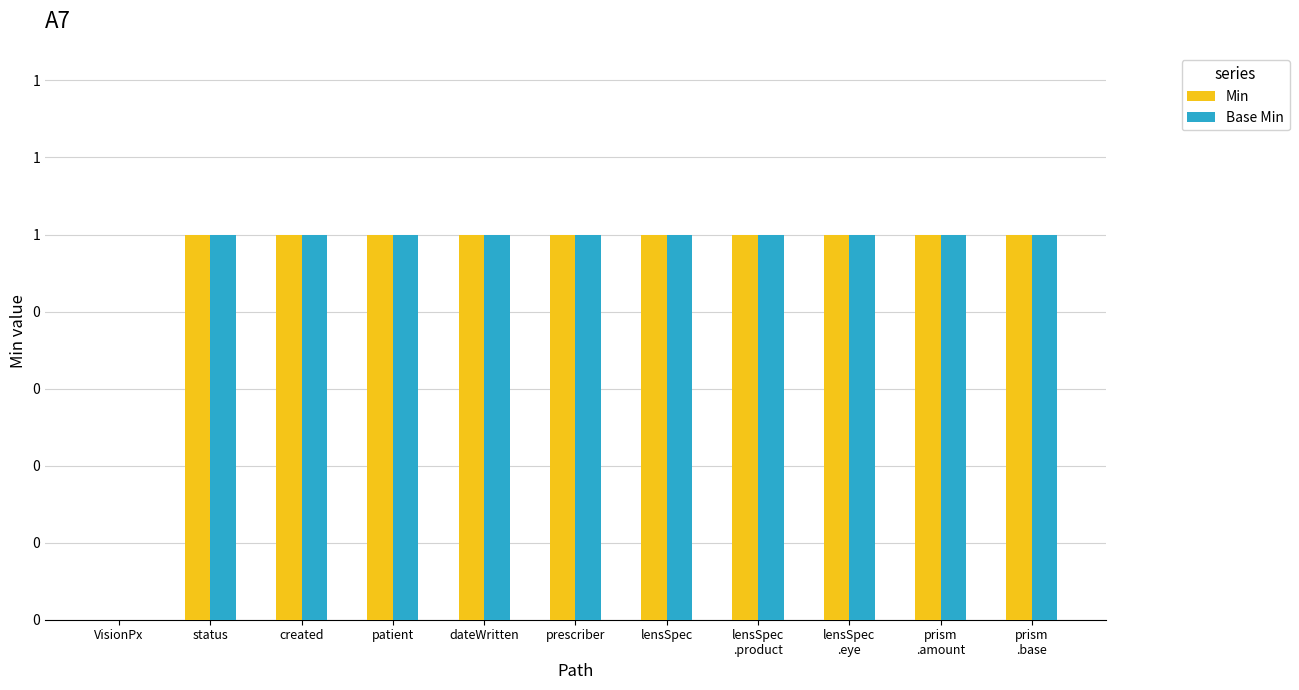

Does the chart contain stacked bars?

No